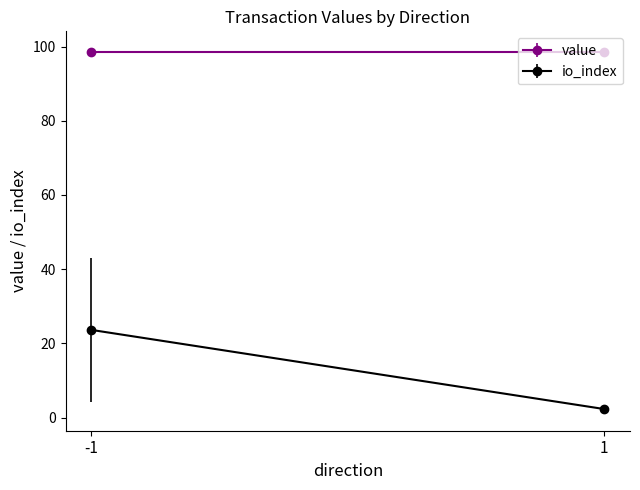

What is the highest value of the value series?

99.0